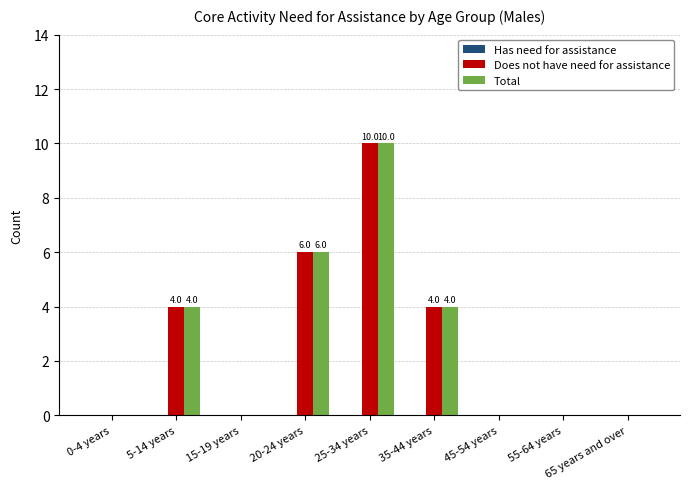

Which label corresponds to the largest value in the chart?

25-34 years